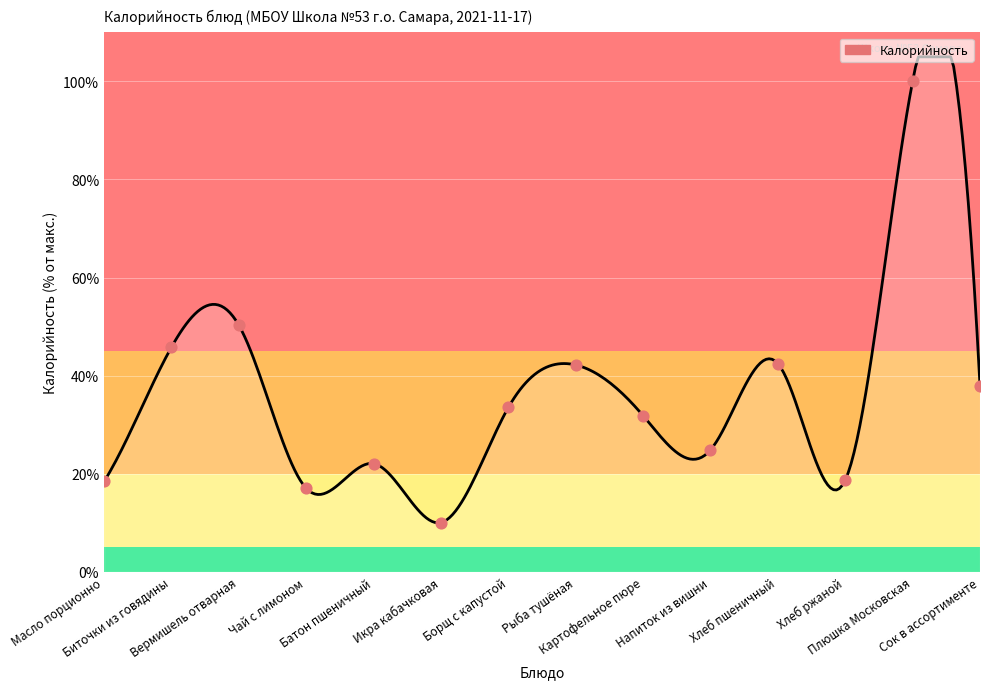

What is the difference between the maximum and minimum values?

95.0